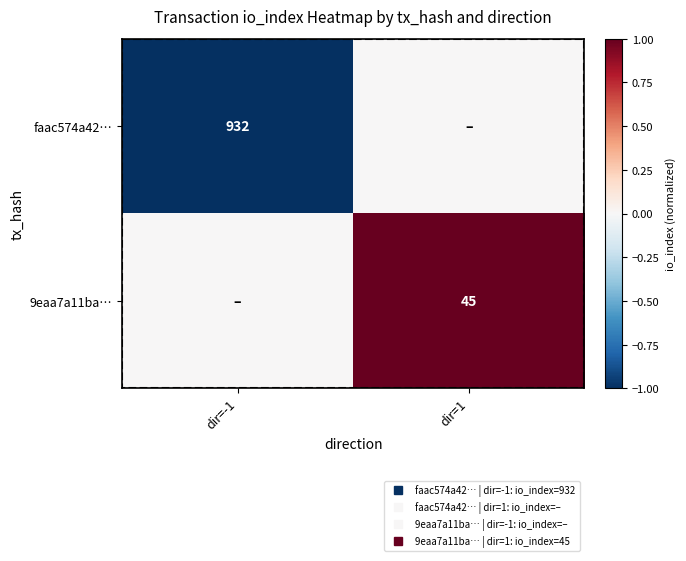

Is the value of 9eaa7a11ba… at dir=-1 greater than the value of faac574a42… at dir=1?

No